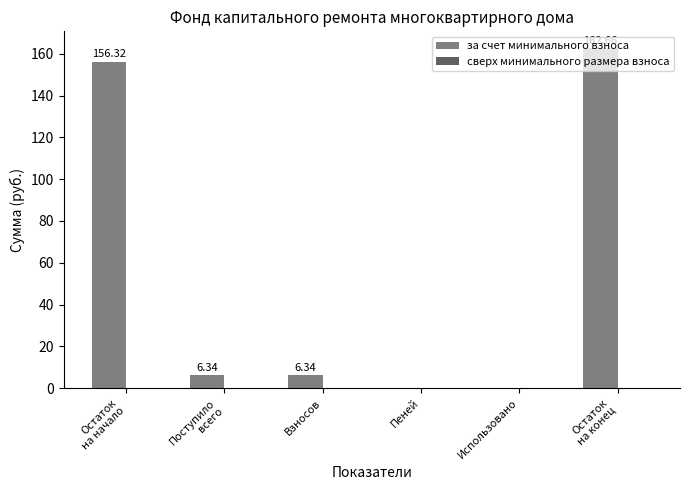

What is the sum of all values?

331.7